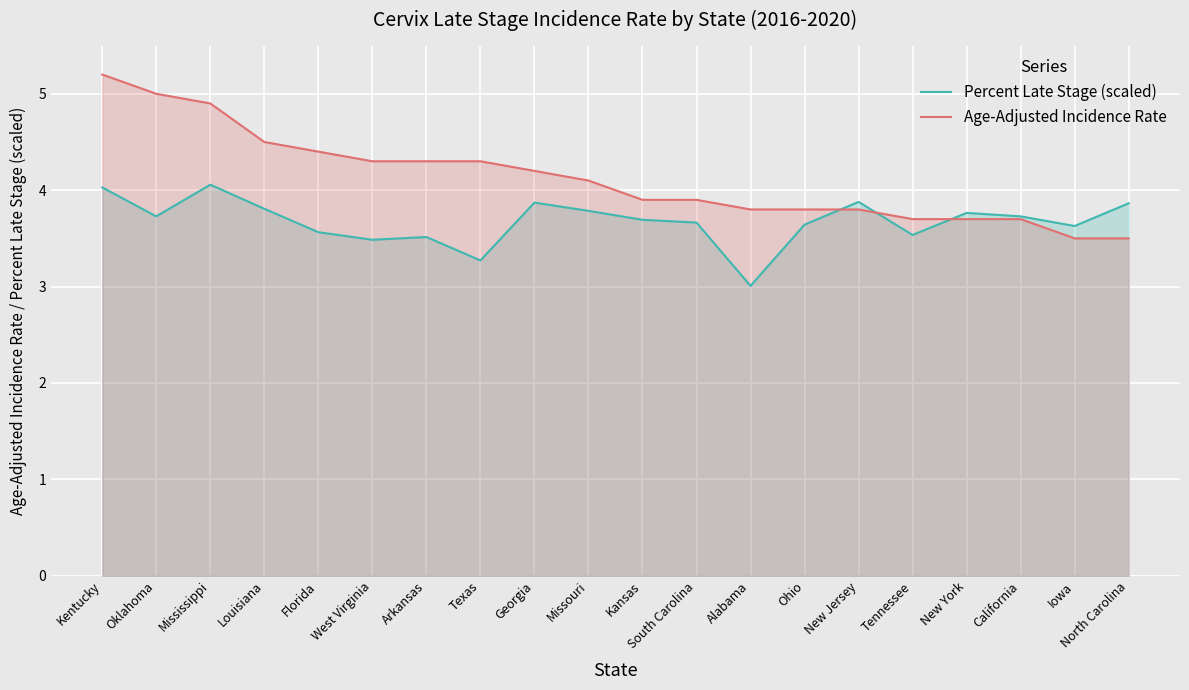

List the labels in order of Age-Adjusted Incidence Rate value, smallest first.

Iowa, North Carolina, Tennessee, New York, California, Alabama, Ohio, New Jersey, Kansas, South Carolina, Missouri, Georgia, West Virginia, Arkansas, Texas, Florida, Louisiana, Mississippi, Oklahoma, Kentucky